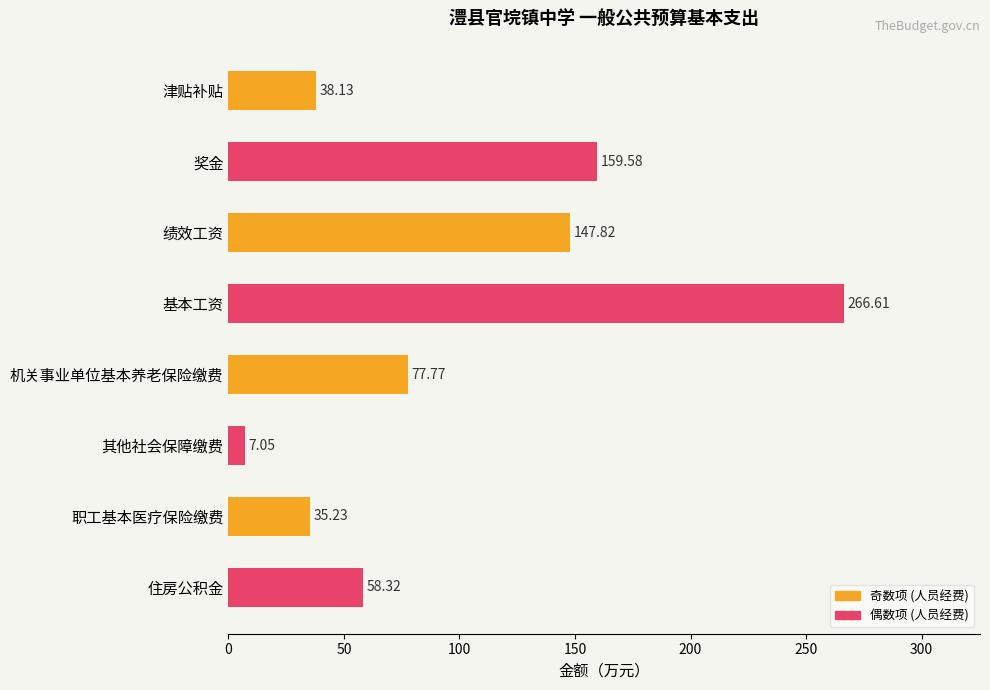

Approximately how many times larger is the value at 职工基本医疗保险缴费 compared to 津贴补贴?

0.9